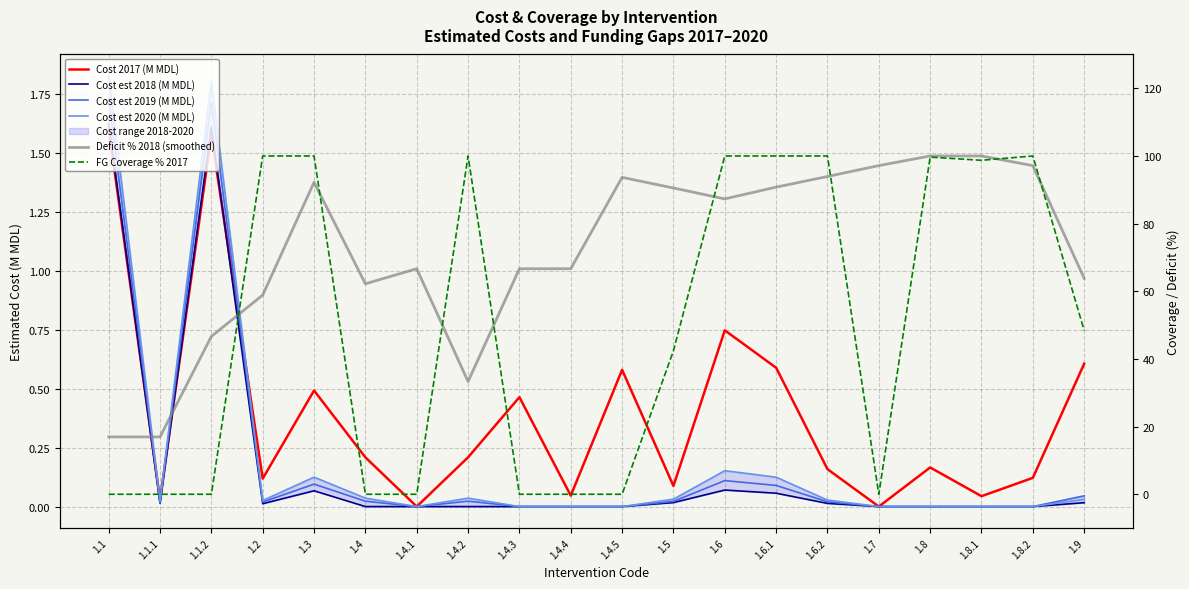

At which category does Cost 2017 (M MDL) reach its first local valley?

1.1.1